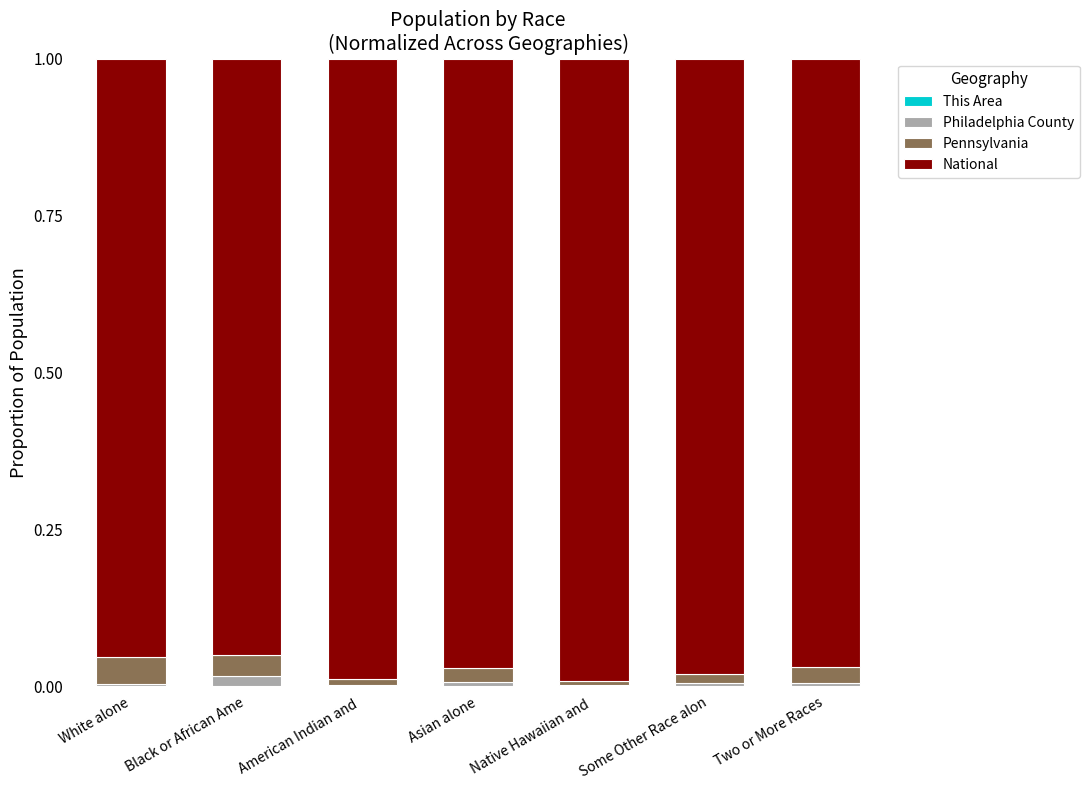

Are the bars grouped side by side (vs. stacked)?

No